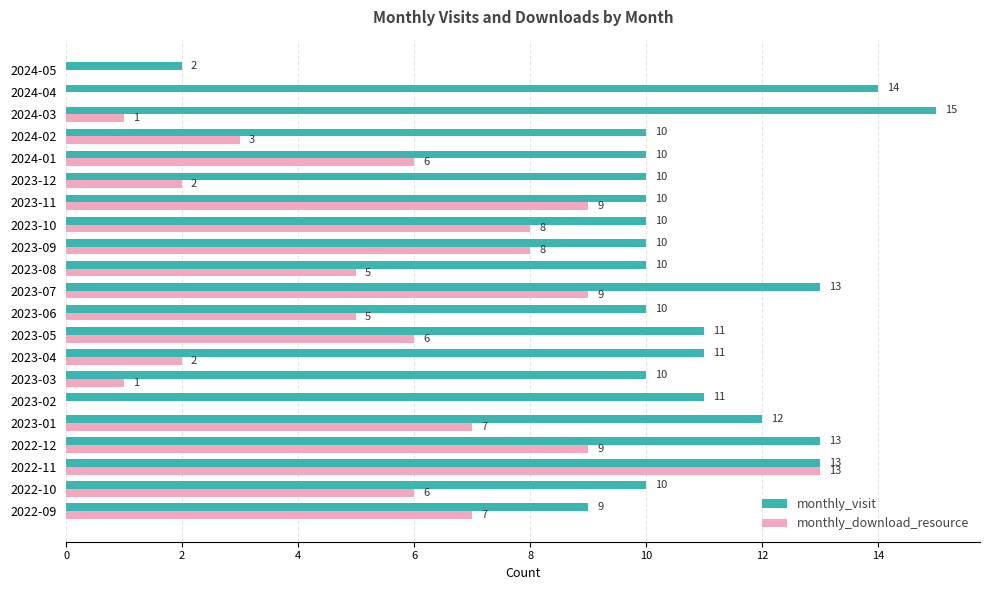

What is the approximate value of monthly_download_resource at 2023-08, to the nearest 5?

5